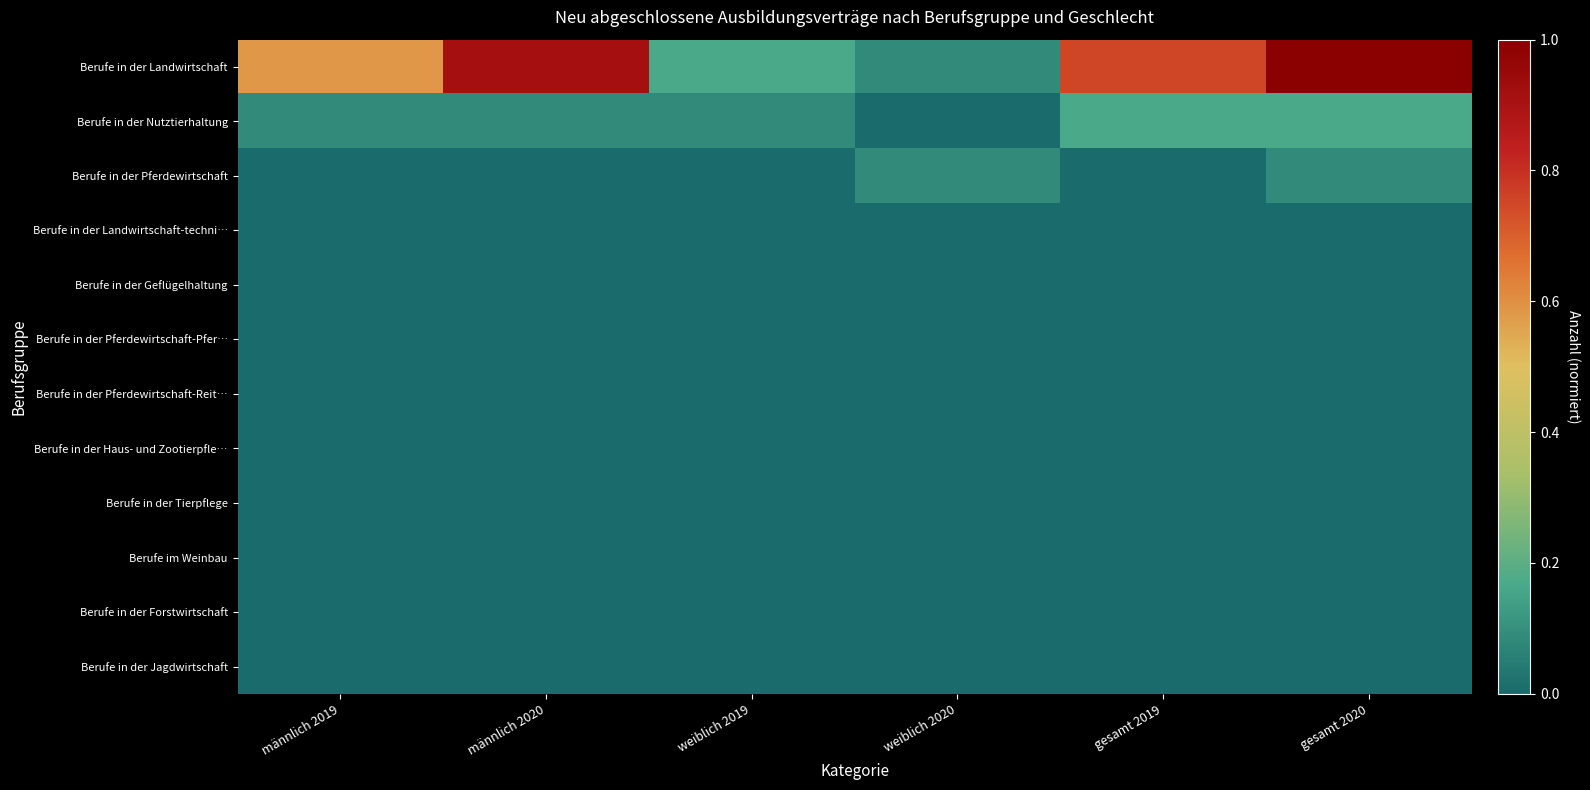

Reading left to right, extract all data points from this chart.

Berufe in der Landwirtschaft: männlich 2019=0.6	männlich 2020=0.9	weiblich 2019=0.2	weiblich 2020=0.1	gesamt 2019=0.8	gesamt 2020=1.0
Berufe in der Nutztierhaltung: männlich 2019=0.1	männlich 2020=0.1	weiblich 2019=0.1	weiblich 2020=0.0	gesamt 2019=0.2	gesamt 2020=0.2
Berufe in der Pferdewirtschaft: männlich 2019=0.0	männlich 2020=0.0	weiblich 2019=0.0	weiblich 2020=0.1	gesamt 2019=0.0	gesamt 2020=0.1
Berufe in der Landwirtschaft-techni…: männlich 2019=0.0	männlich 2020=0.0	weiblich 2019=0.0	weiblich 2020=0.0	gesamt 2019=0.0	gesamt 2020=0.0
Berufe in der Geflügelhaltung: männlich 2019=0.0	männlich 2020=0.0	weiblich 2019=0.0	weiblich 2020=0.0	gesamt 2019=0.0	gesamt 2020=0.0
Berufe in der Pferdewirtschaft-Pfer…: männlich 2019=0.0	männlich 2020=0.0	weiblich 2019=0.0	weiblich 2020=0.0	gesamt 2019=0.0	gesamt 2020=0.0
Berufe in der Pferdewirtschaft-Reit…: männlich 2019=0.0	männlich 2020=0.0	weiblich 2019=0.0	weiblich 2020=0.0	gesamt 2019=0.0	gesamt 2020=0.0
Berufe in der Haus- und Zootierpfle…: männlich 2019=0.0	männlich 2020=0.0	weiblich 2019=0.0	weiblich 2020=0.0	gesamt 2019=0.0	gesamt 2020=0.0
Berufe in der Tierpflege: männlich 2019=0.0	männlich 2020=0.0	weiblich 2019=0.0	weiblich 2020=0.0	gesamt 2019=0.0	gesamt 2020=0.0
Berufe im Weinbau: männlich 2019=0.0	männlich 2020=0.0	weiblich 2019=0.0	weiblich 2020=0.0	gesamt 2019=0.0	gesamt 2020=0.0
Berufe in der Forstwirtschaft: männlich 2019=0.0	männlich 2020=0.0	weiblich 2019=0.0	weiblich 2020=0.0	gesamt 2019=0.0	gesamt 2020=0.0
Berufe in der Jagdwirtschaft: männlich 2019=0.0	männlich 2020=0.0	weiblich 2019=0.0	weiblich 2020=0.0	gesamt 2019=0.0	gesamt 2020=0.0